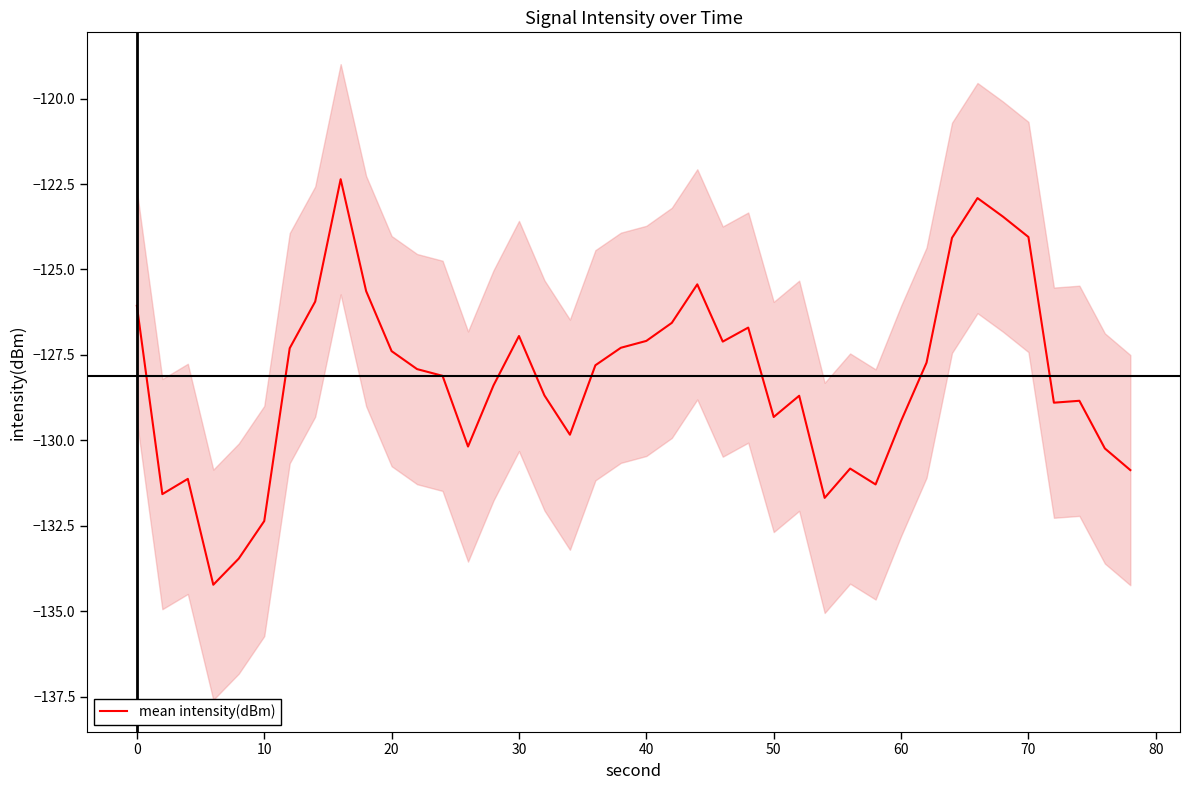

What is the maximum value for mean intensity(dBm)?

-122.4